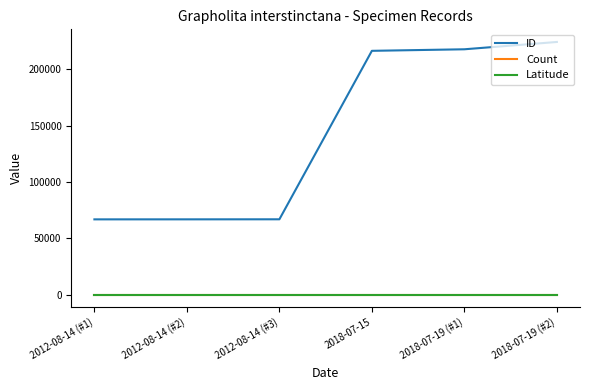

True or false: Latitude and ID cross at least once.

False